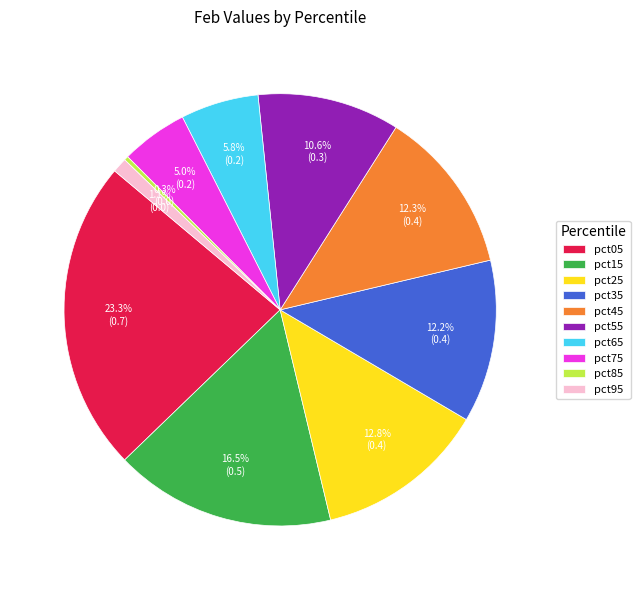

Does pct75 account for over 50% of the chart?

No